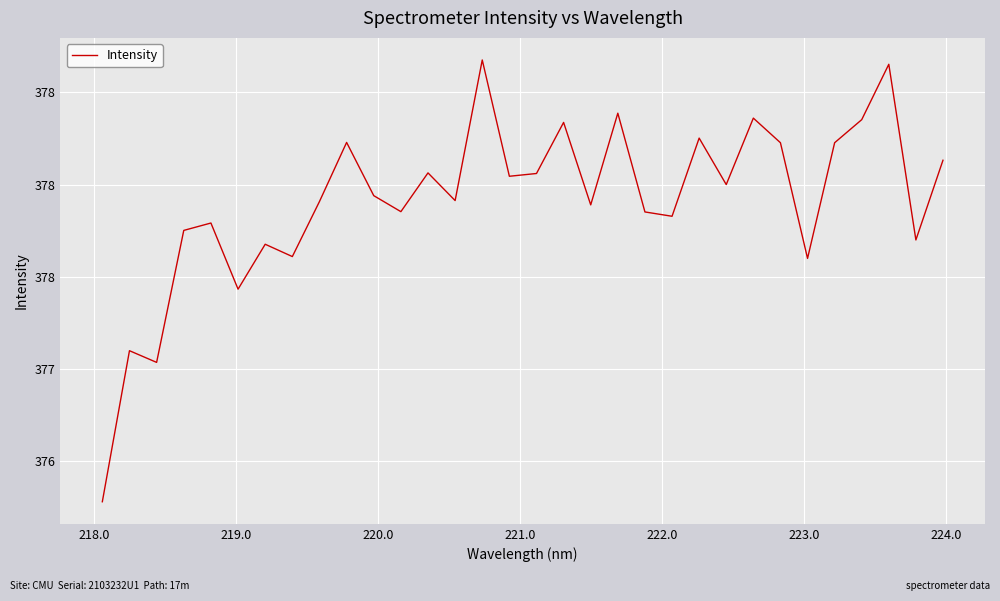

Is this an area chart (filled region under the line)?

No